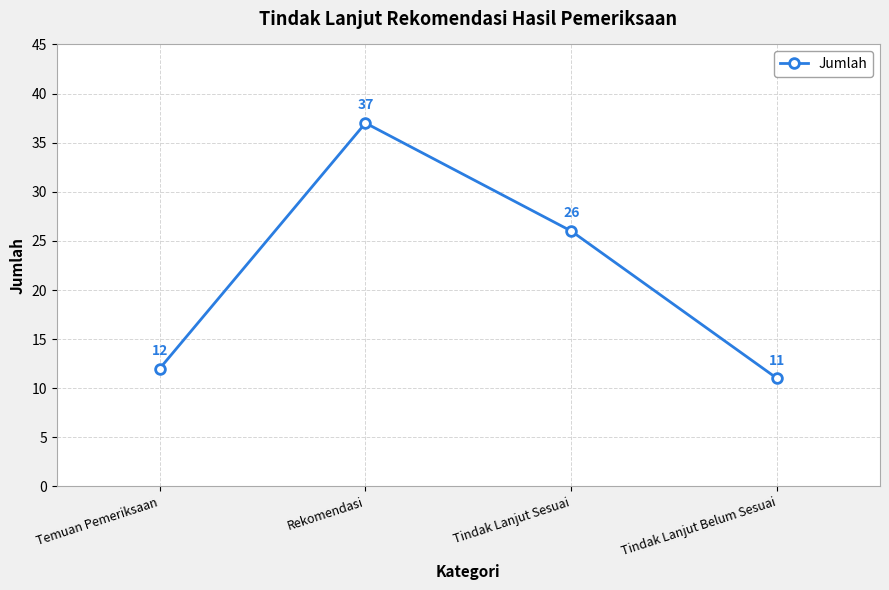

How many series are shown in this chart?

1